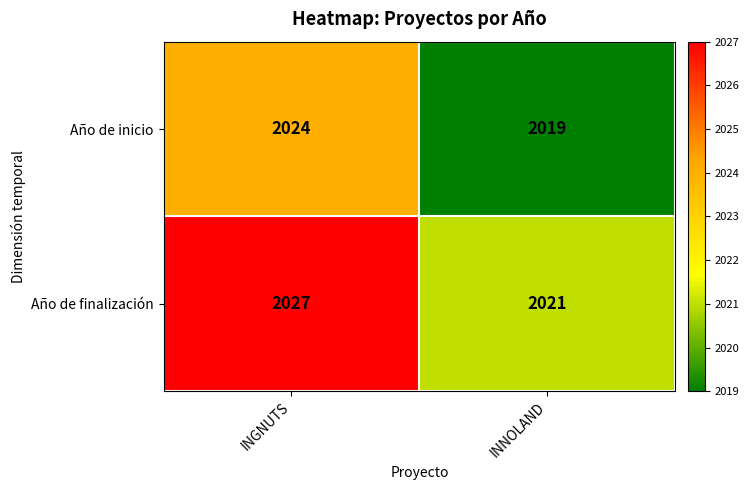

What is the total value across all series at INNOLAND?

4040